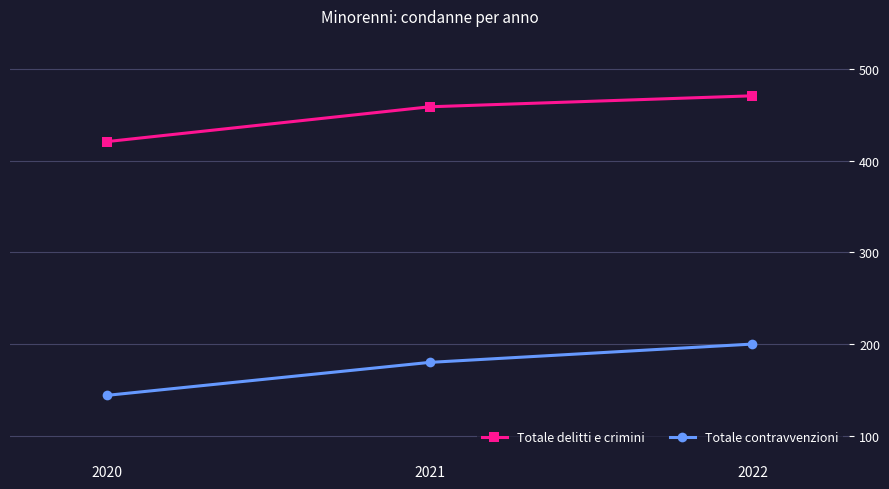

Rank the series by their maximum value, from lowest to highest.

Totale contravvenzioni, Totale delitti e crimini